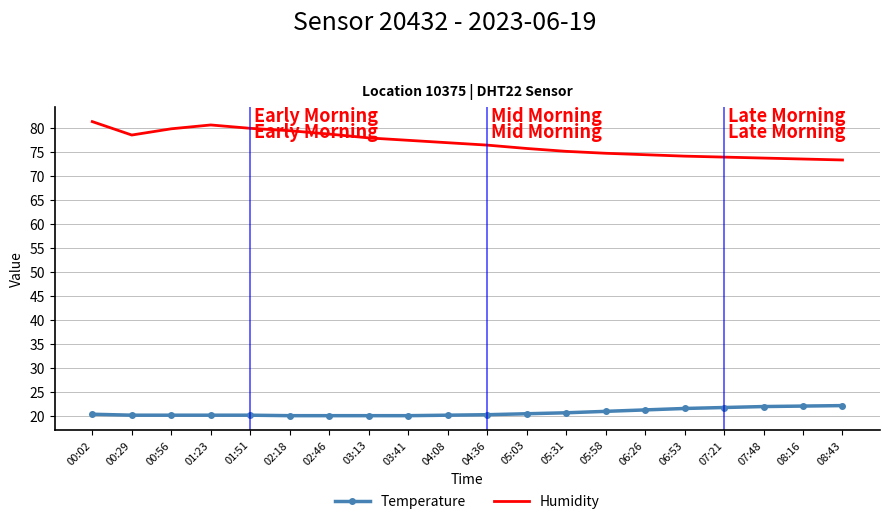

Which series has the widest spread of values?

Humidity